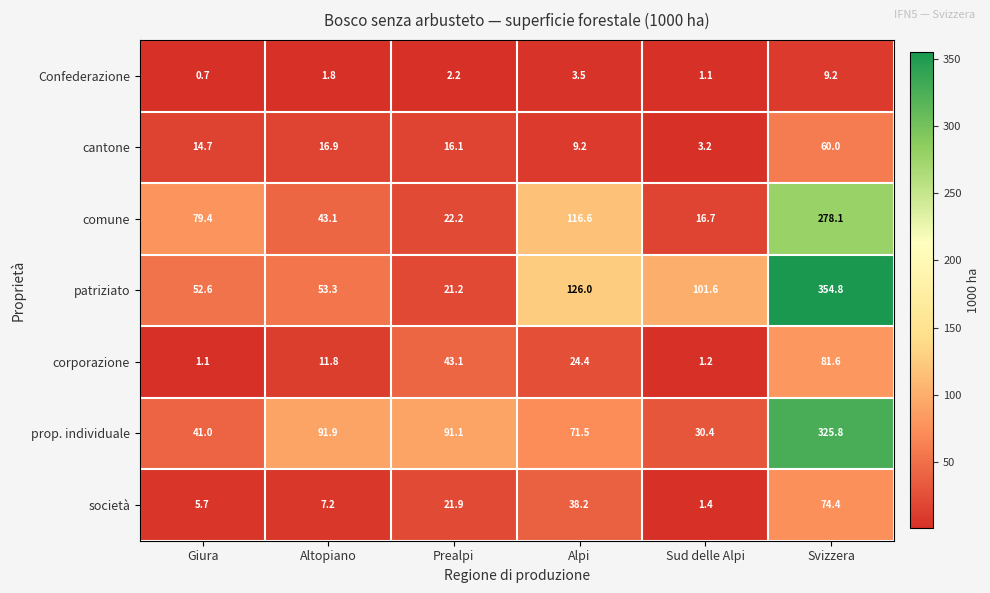

At which category is the sum across all series the highest?

Svizzera